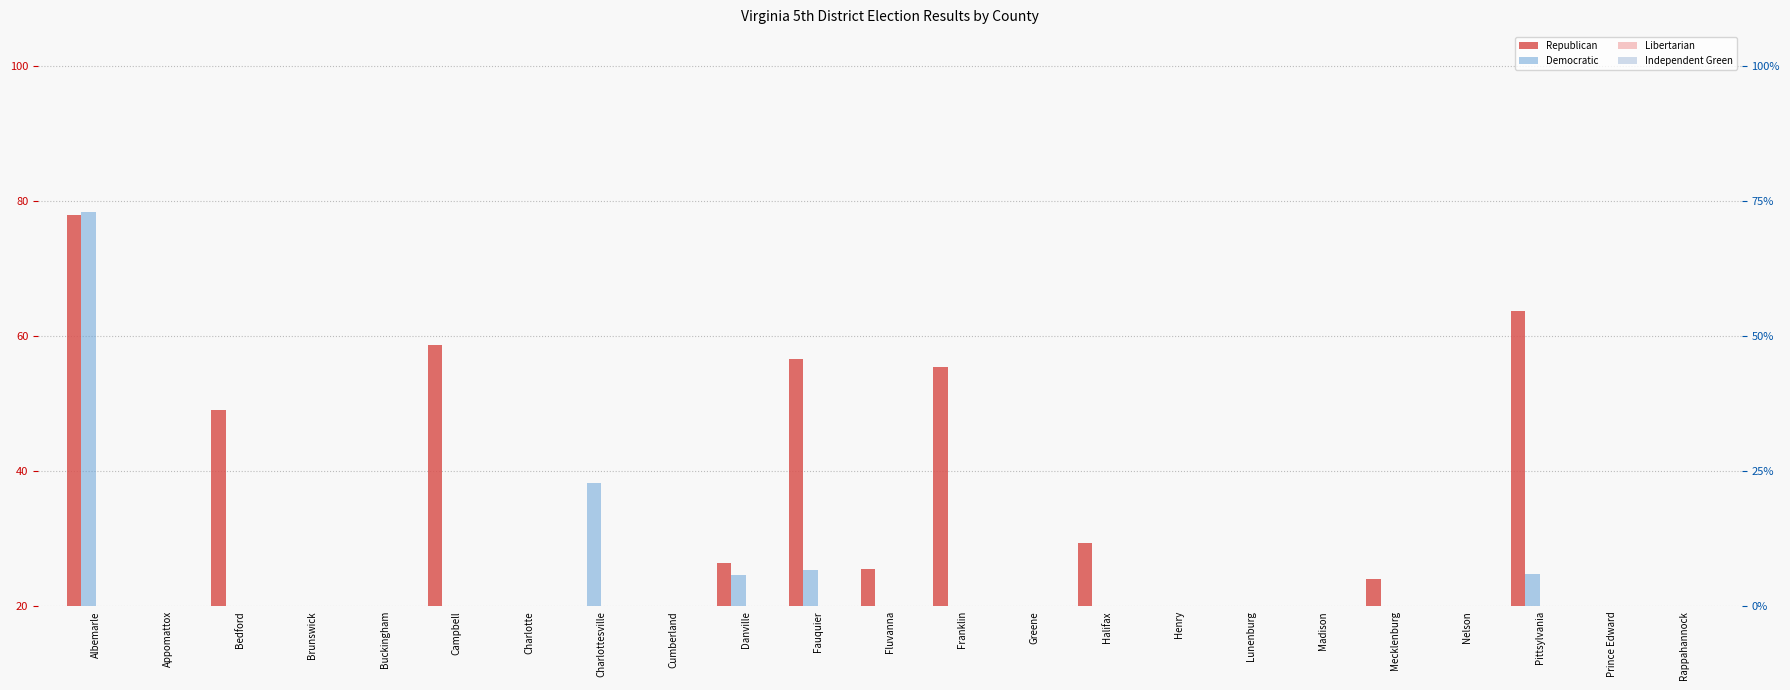

What is the difference between the highest and lowest values at Nelson?

12.2